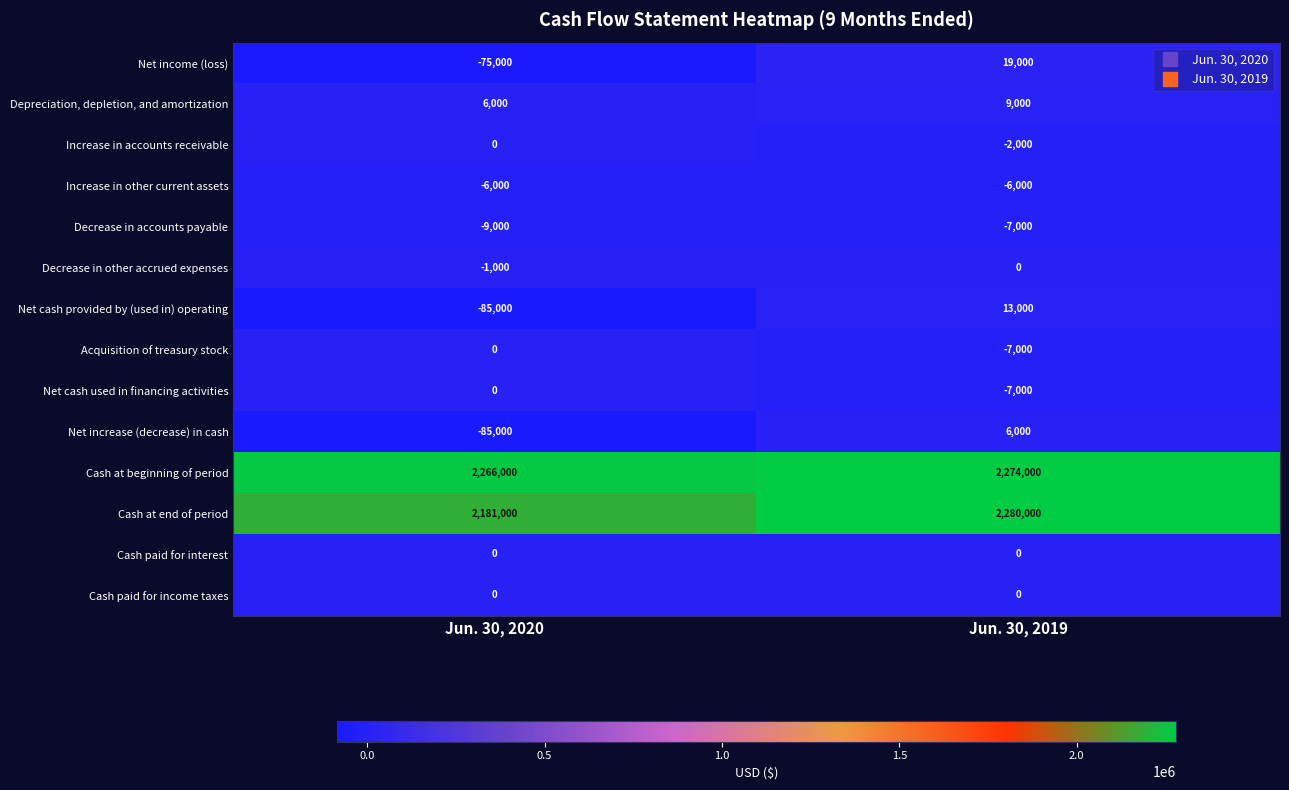

What is the approximate value of Depreciation, depletion, and amortization at Jun. 30, 2019, to the nearest 50?

9000